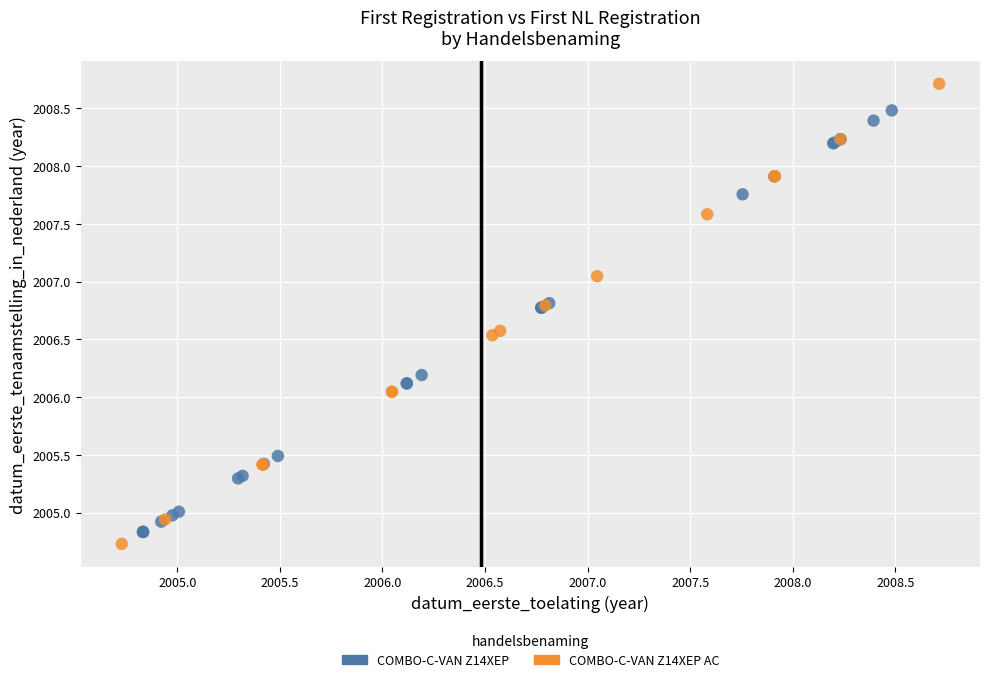

Which series contains the highest Y value?

COMBO-C-VAN Z14XEP AC